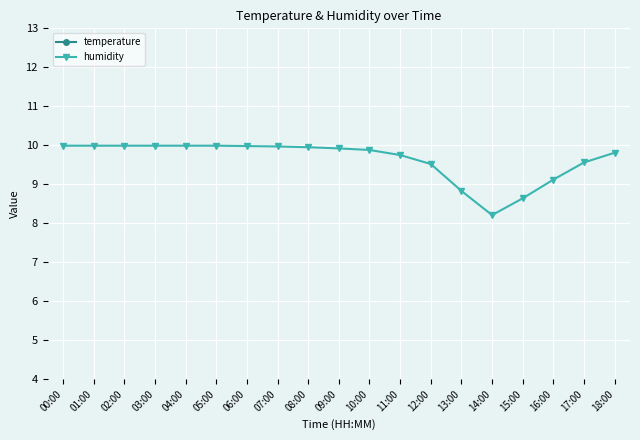

True or false: humidity and temperature cross at least once.

False